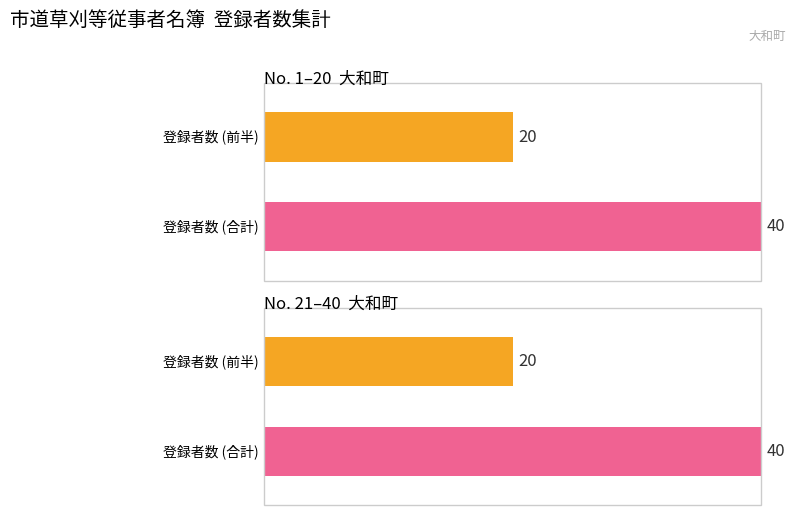

The Average utilization series shows 29 at 大和町 (1-20). True or false?

False